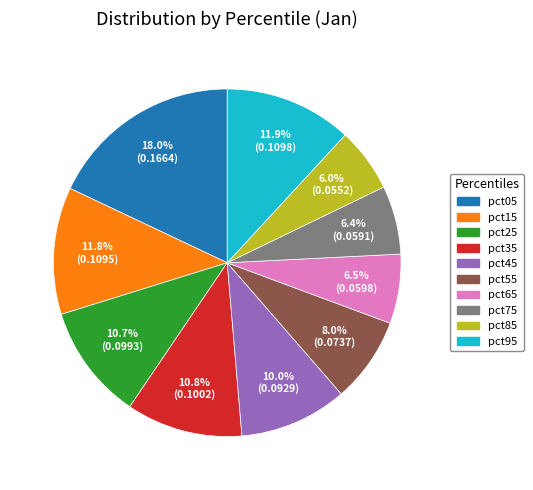

Combined, what portion of the pie is pct25 and pct65?

17.2%